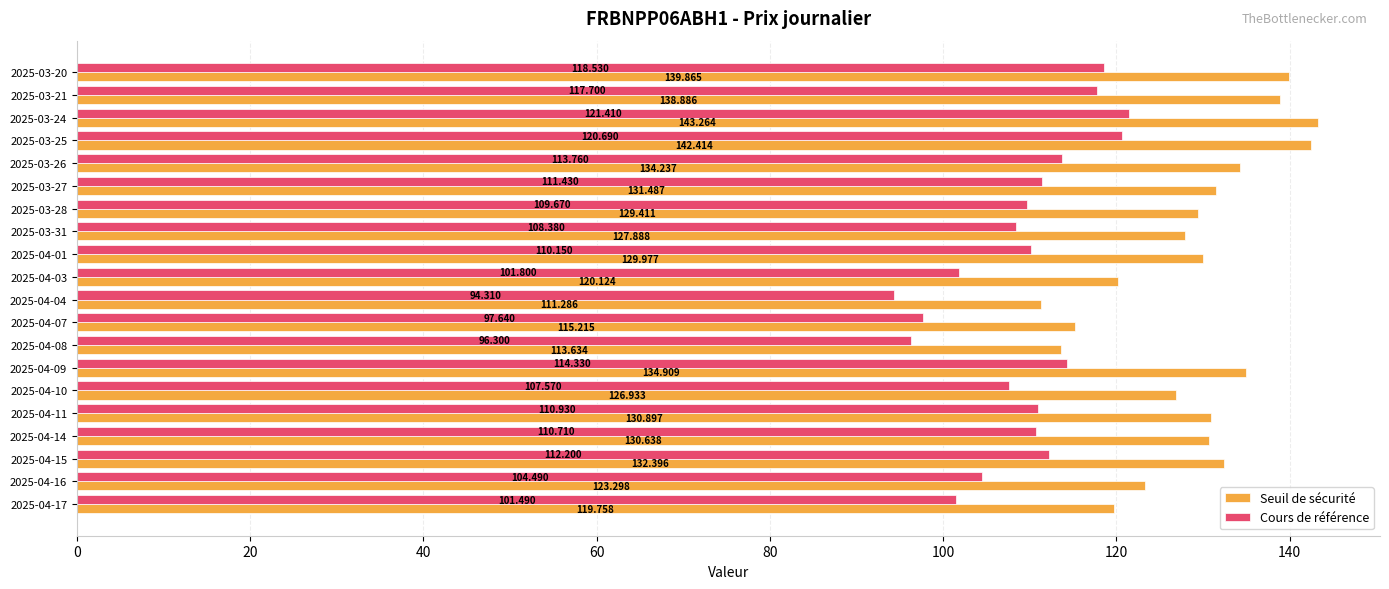

Is the value of Cours de référence at 2025-03-20 greater than the value of Seuil de sécurité at 2025-03-21?

No